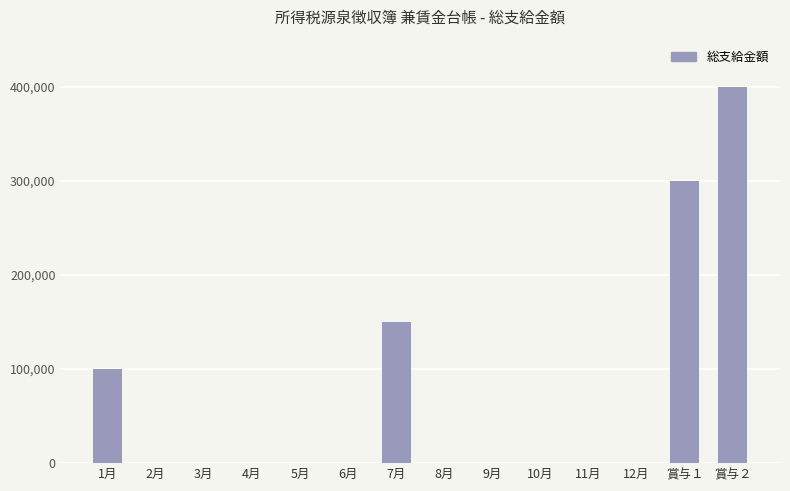

Reading left to right, extract all data points from this chart.

100000	0	0	0	0	0	150000	0	0	0	0	0	300000	400000